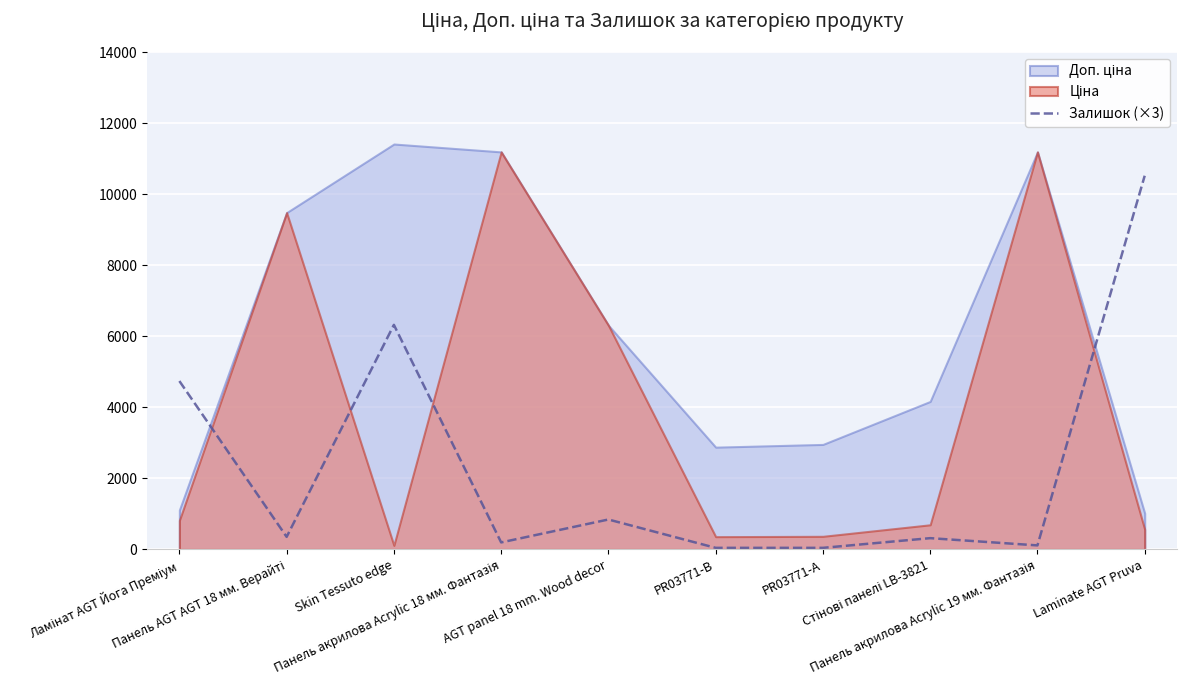

What is the difference between the second highest and minimum values?

6276